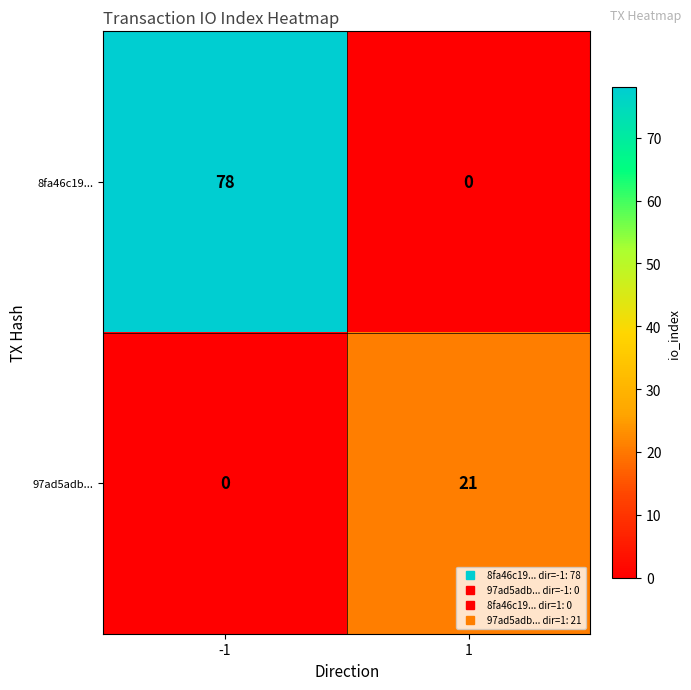

At how many categories does at least one series exceed 65?

1